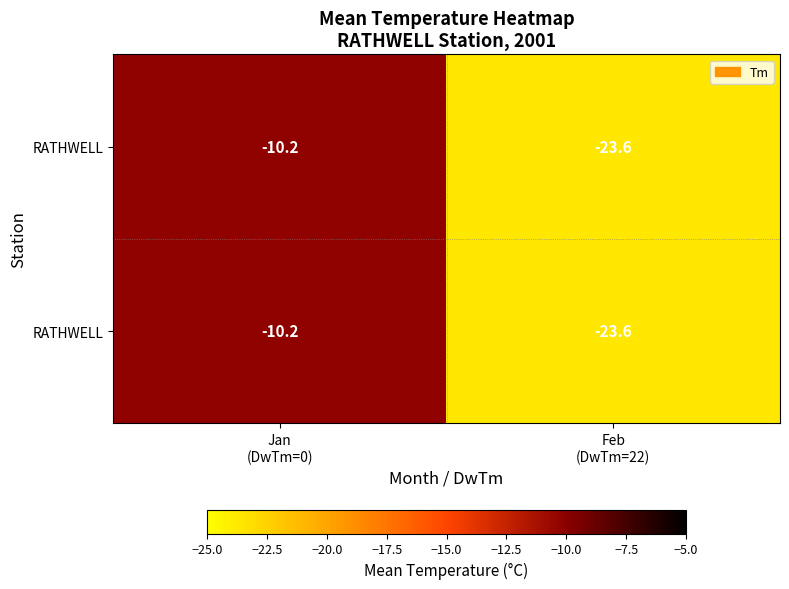

What is the total value across all series at Feb
(DwTm=22)?

-47.2